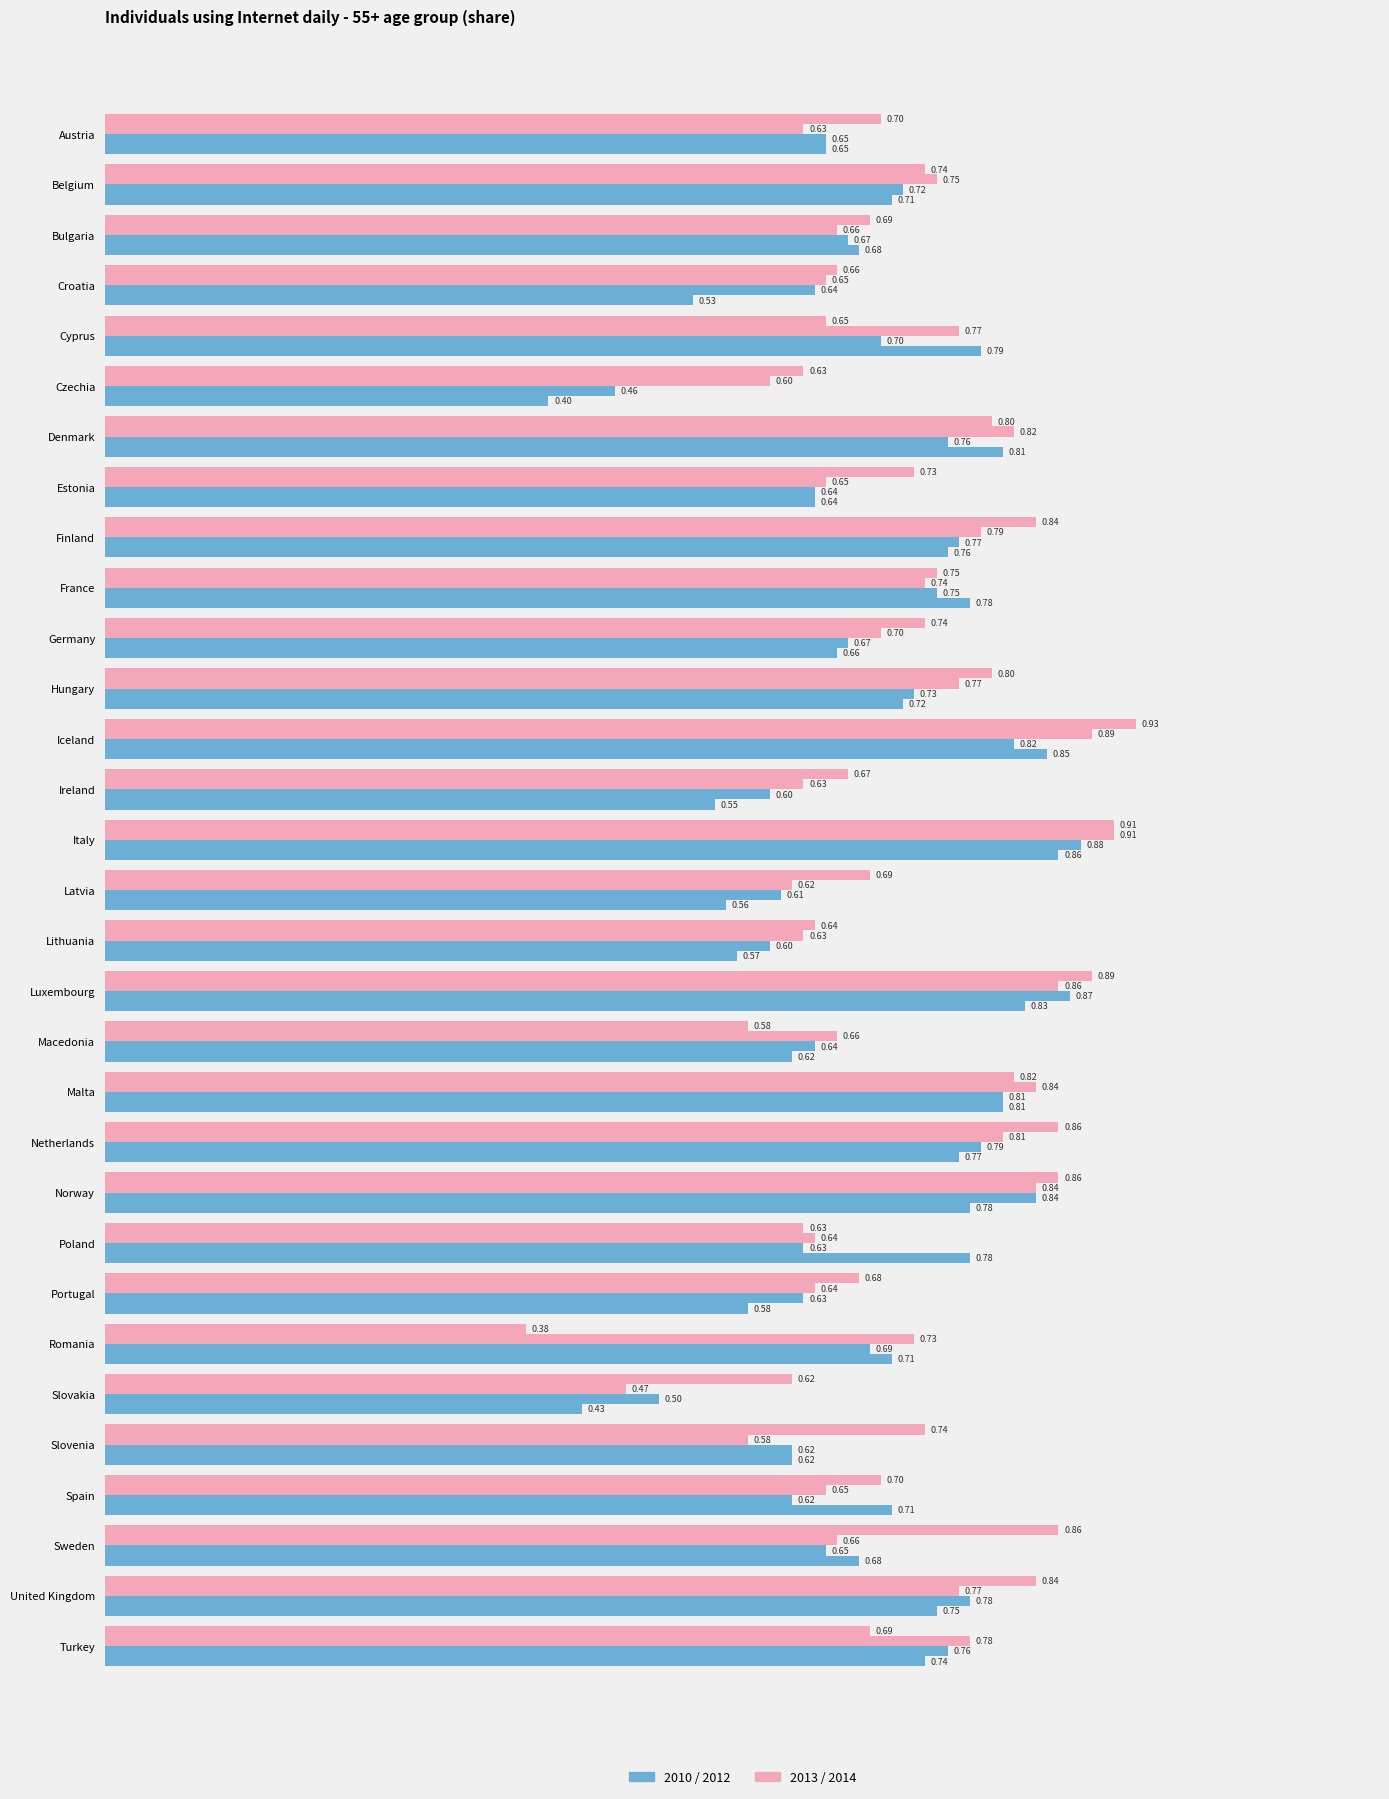

What position from the right is Iceland?

19